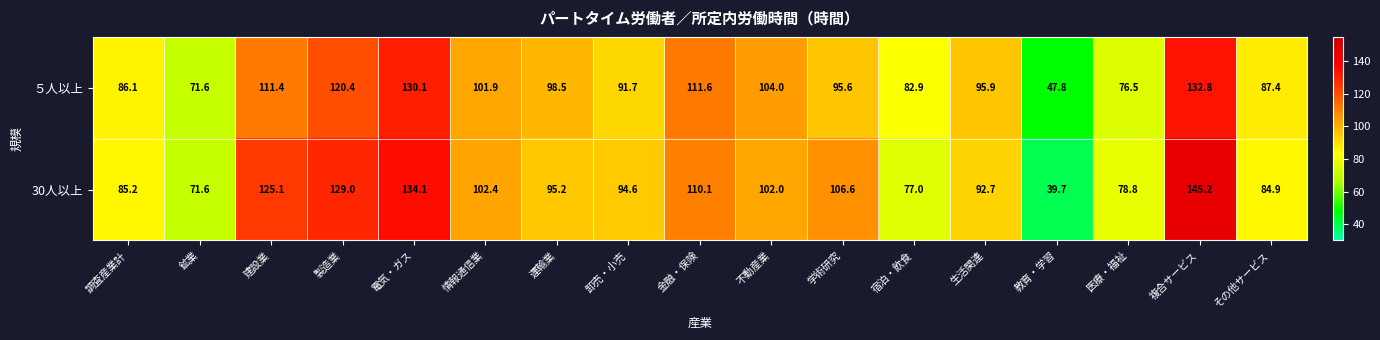

At which category is the sum across all series the highest?

複合サービス